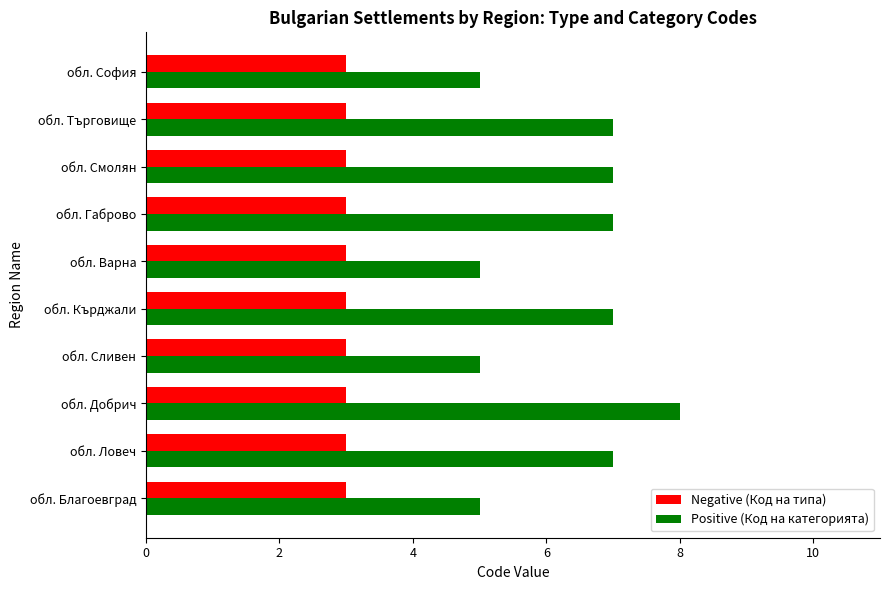

What is the sum of all Negative (Код на типа) values?

30